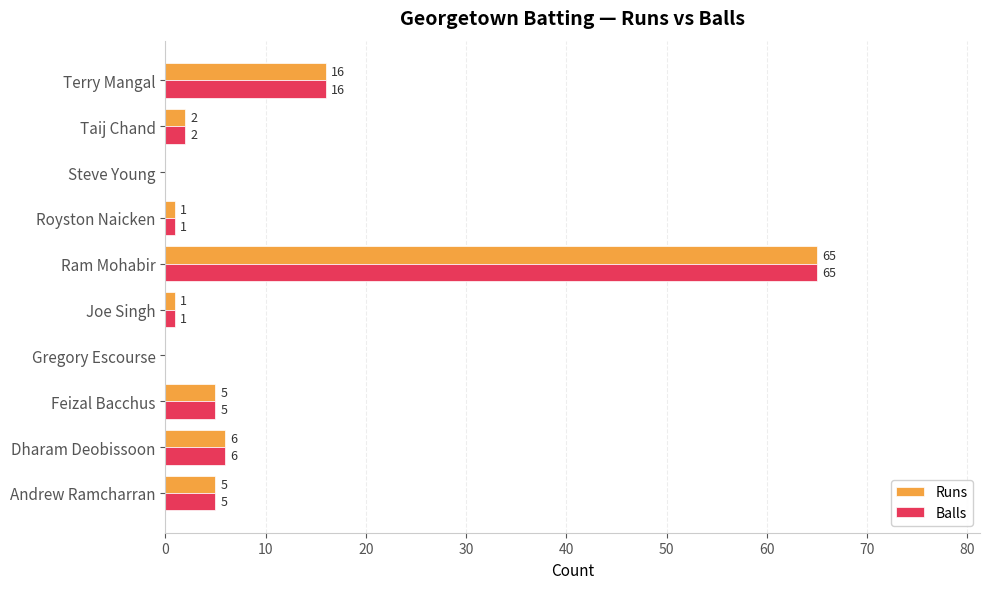

How many values in Balls are above zero?

8